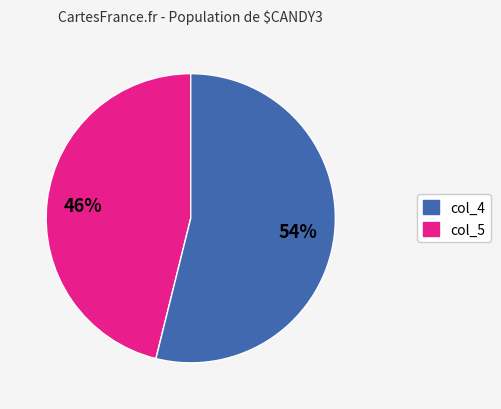

To the nearest percent, what portion does col_4 represent?

46%